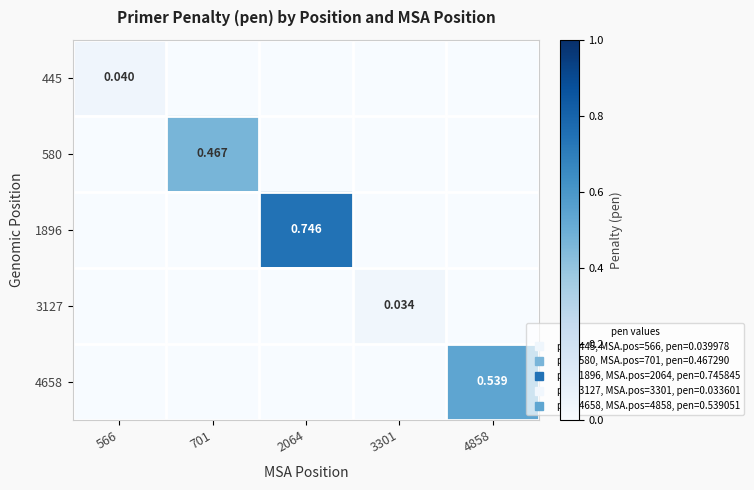

At which label is 1896 closest to 0?

566